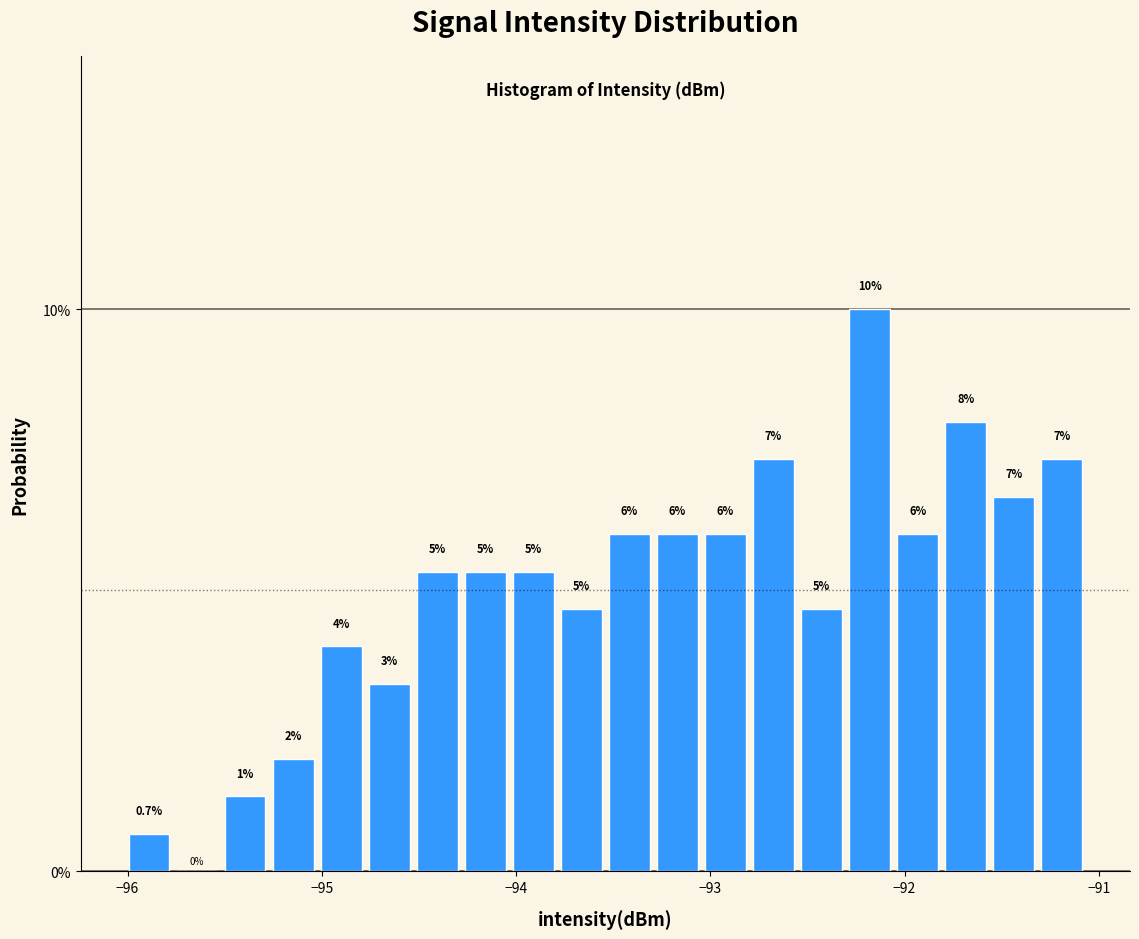

Around what value on the x-axis is the tallest bar? Give the approximate position of its centre, as read against the axis.

-92.2